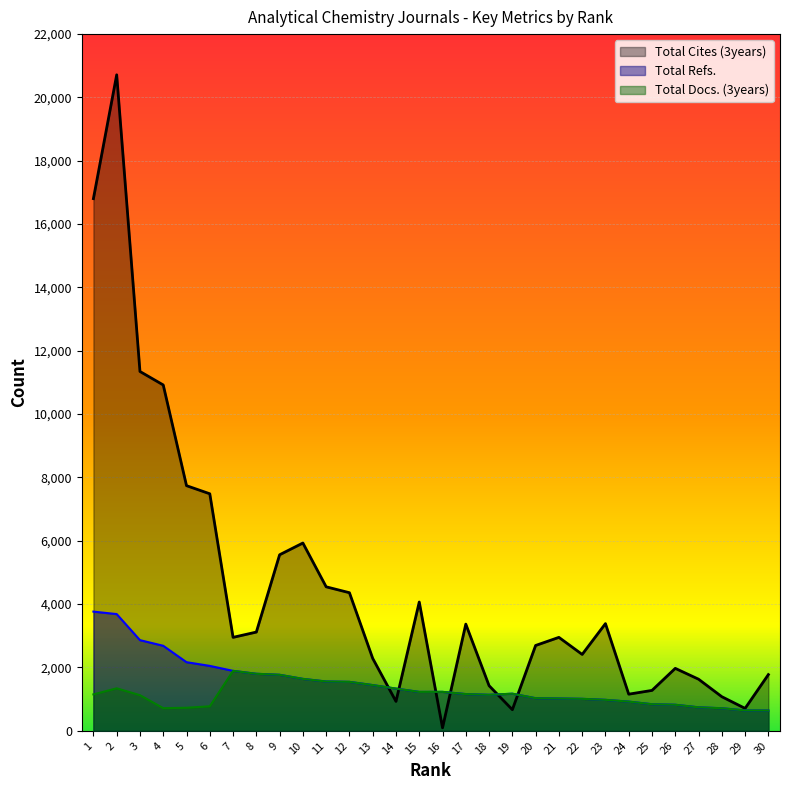

At which label is Total Refs. closest to 2202?

5